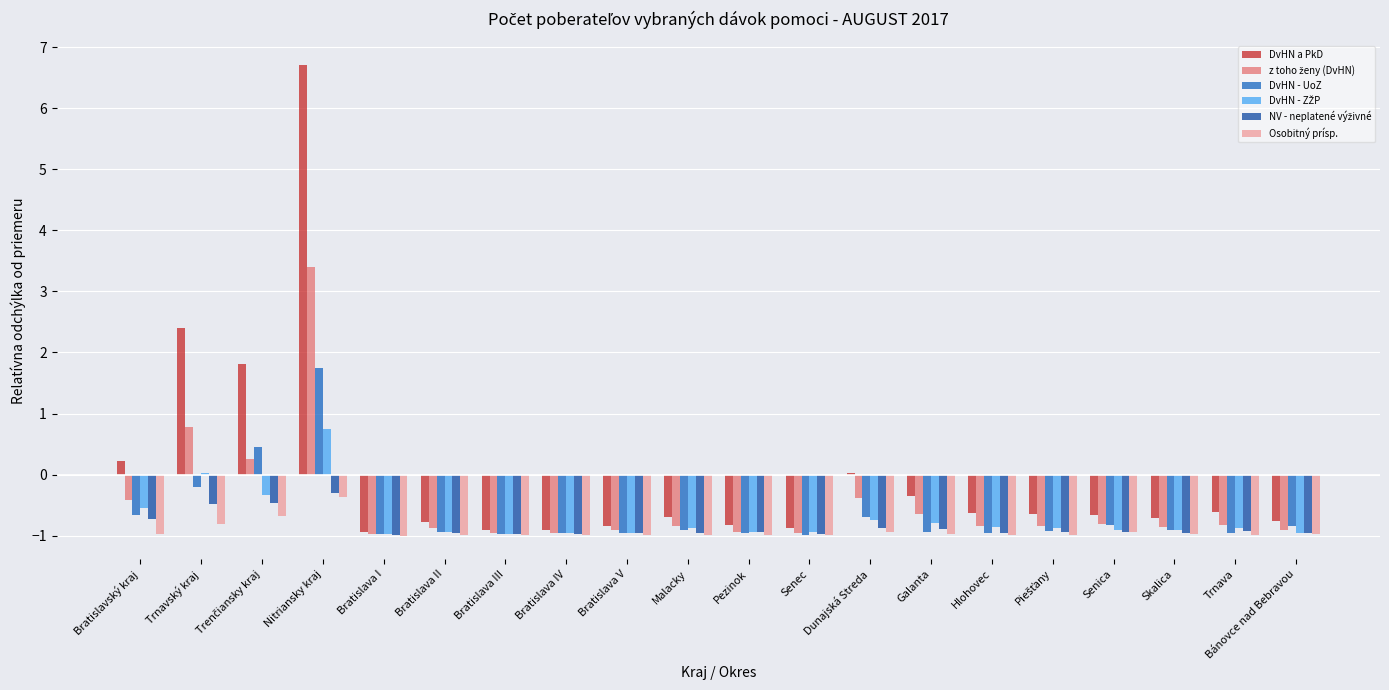

Which series has the largest range (max minus min)?

DvHN a PkD